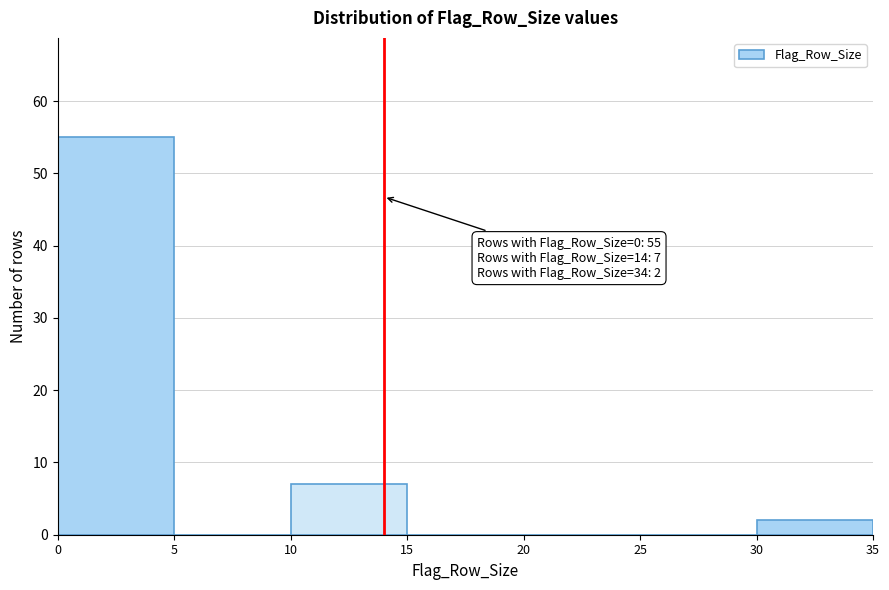

Which range on the x-axis has the tallest bar?

0 to 5